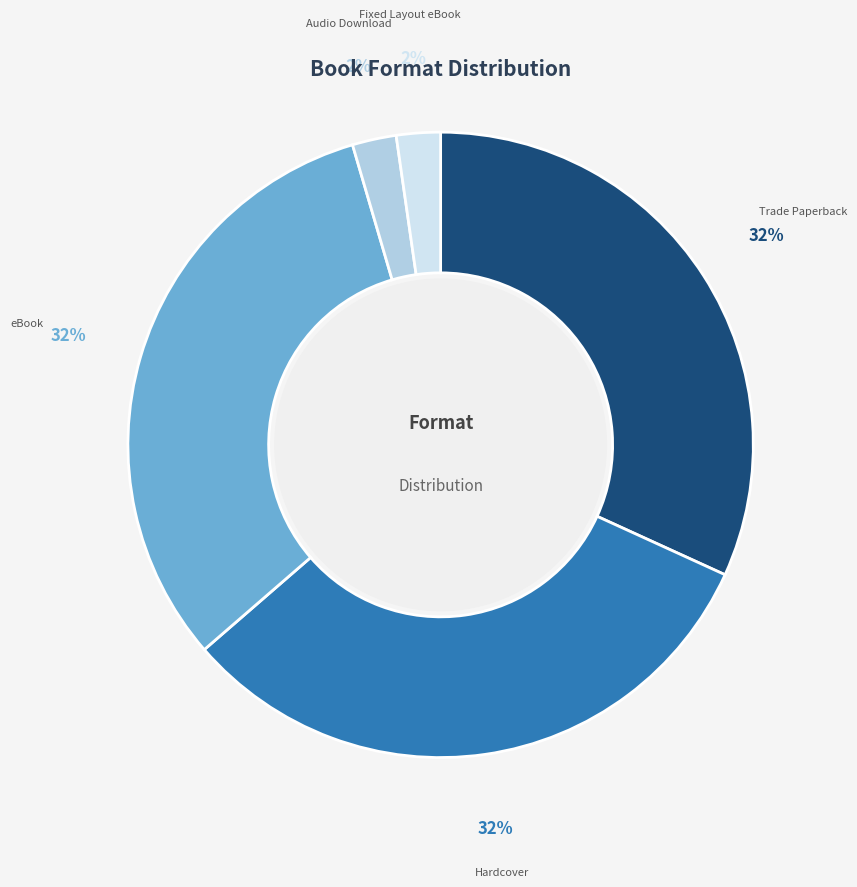

Approximately how many times larger is the value at Trade Paperback compared to Hardcover?

1.0